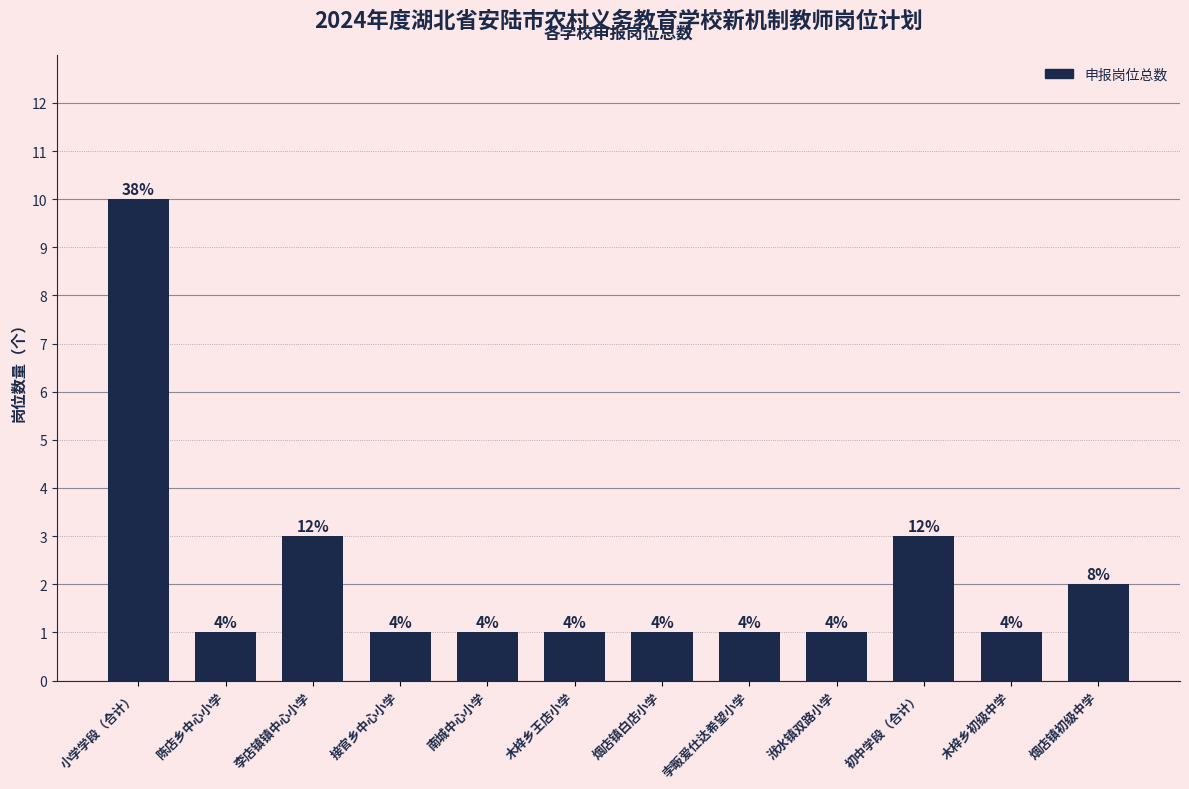

What is the value of the 12th bar from the left?

2